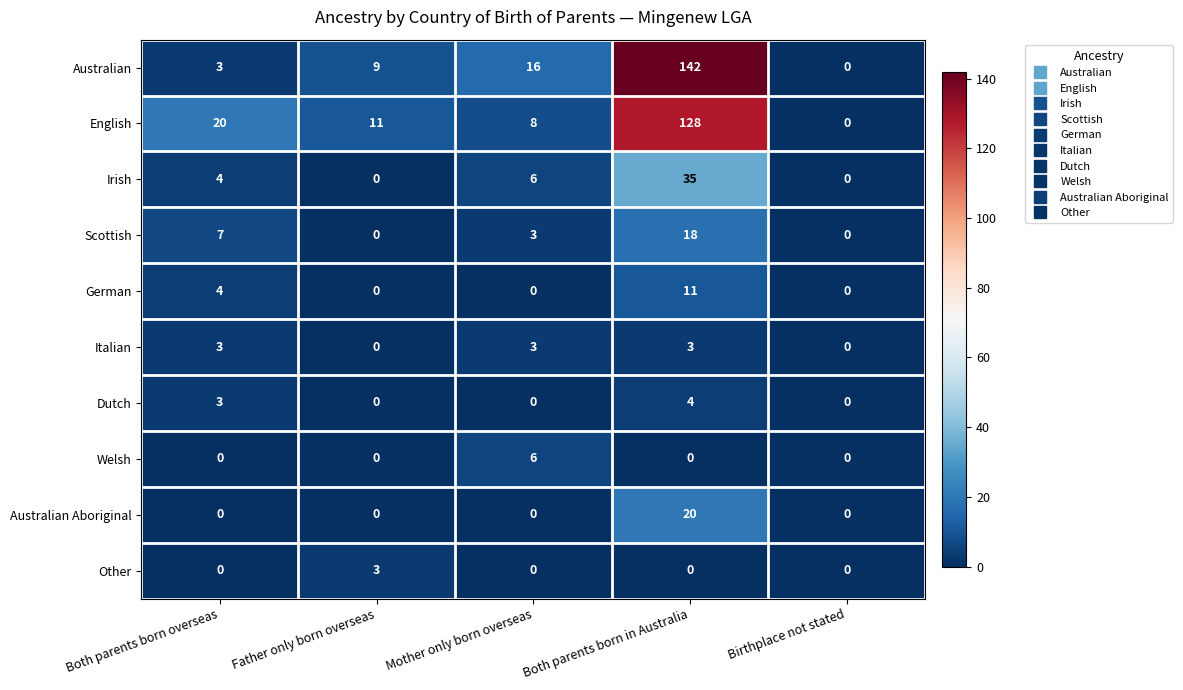

What is the difference between the second highest and minimum values in the Australian series?

16